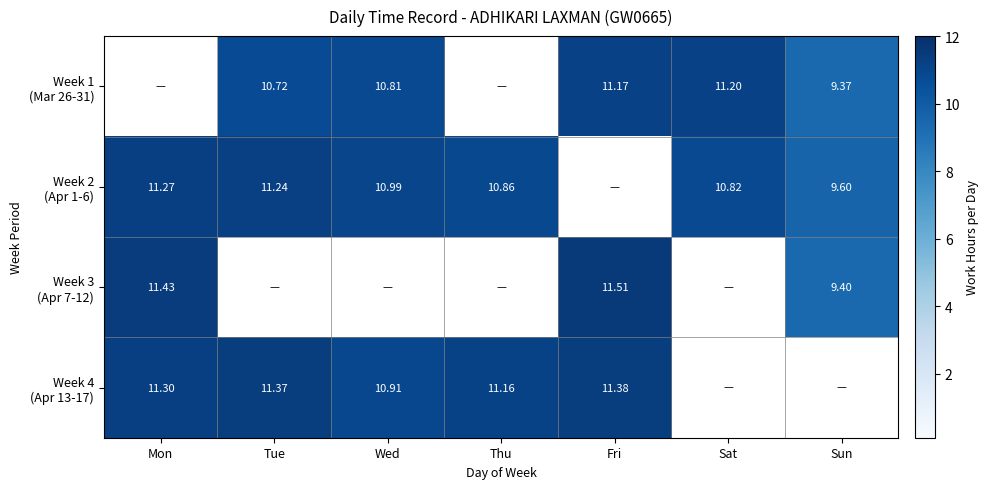

Is the value of Week 2 (Apr 1-6) at Fri greater than the value of Week 3 (Apr 7-12) at Sun?

No